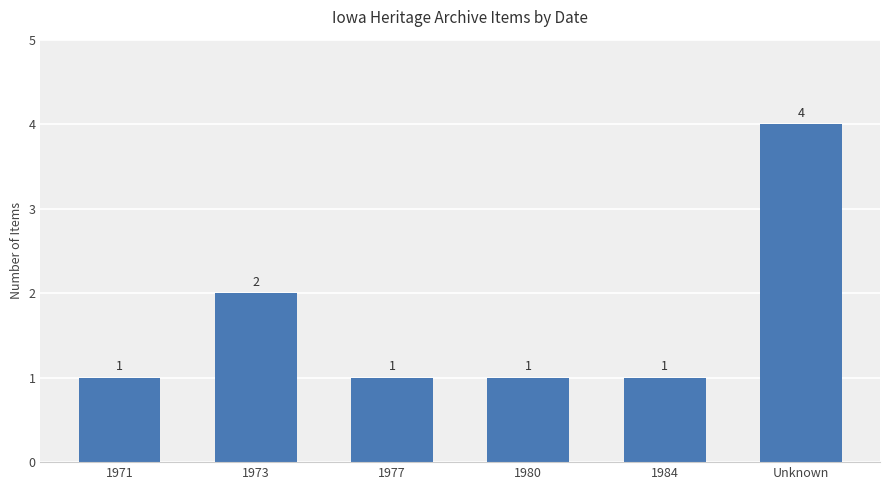

What is the value of the 3rd bar from the left?

1